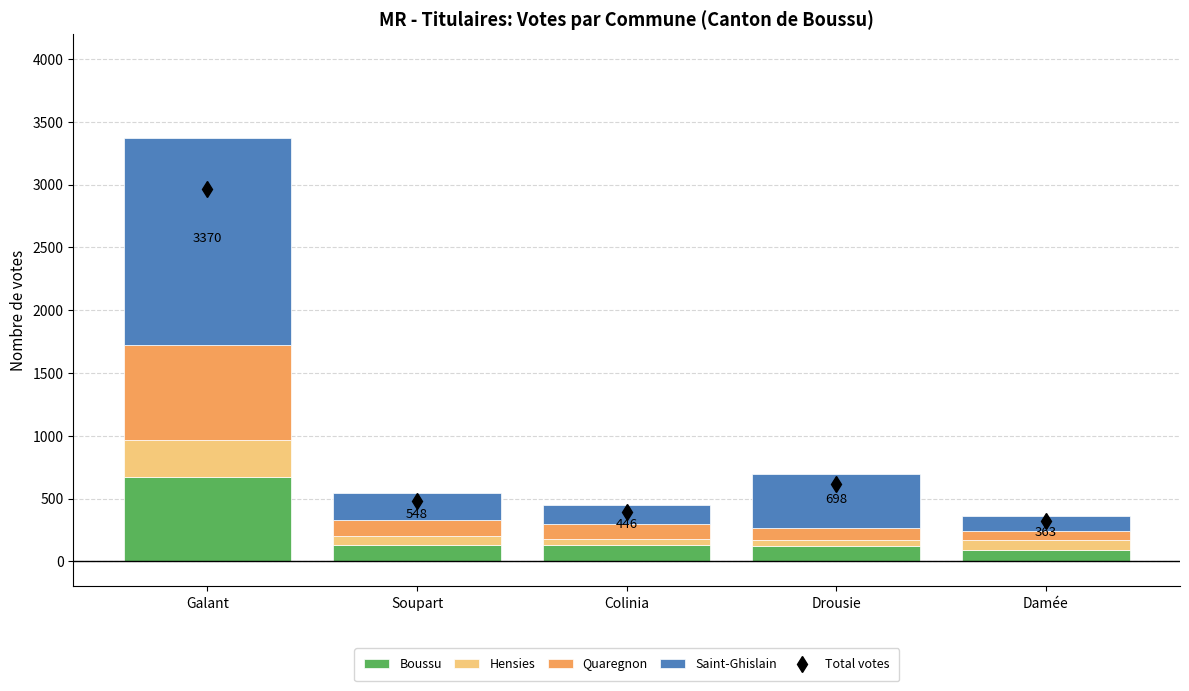

Which category has the highest value in the Boussu series?

Galant